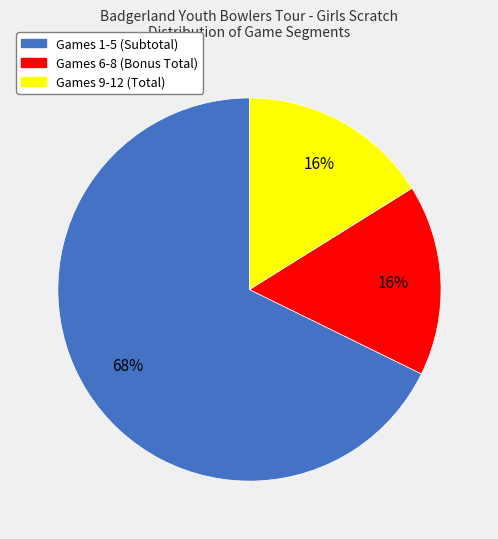

How many slices are in this pie chart?

3